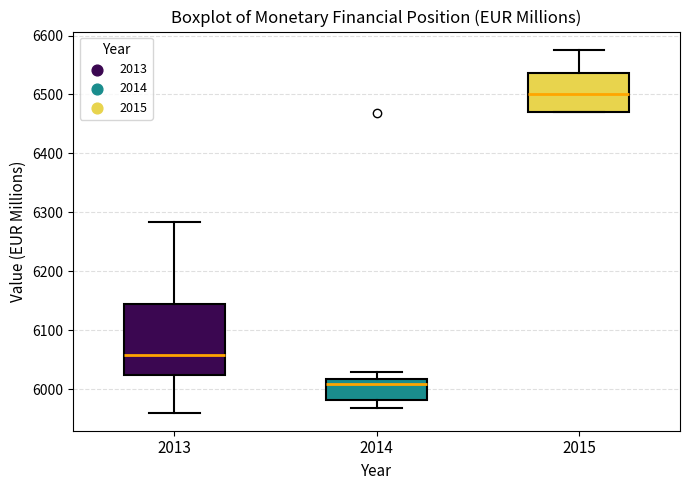

Comparing the boxes themselves (not the whiskers), which one is the tallest?

2013